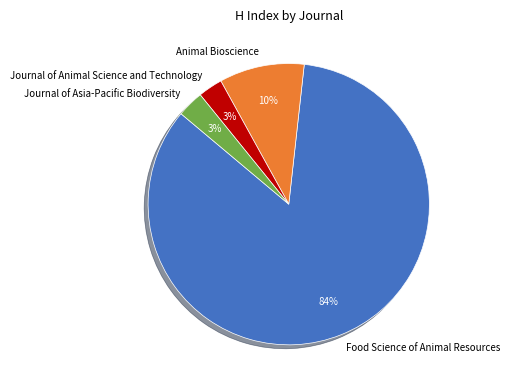

Is there any slice that represents more than half of the pie?

Yes